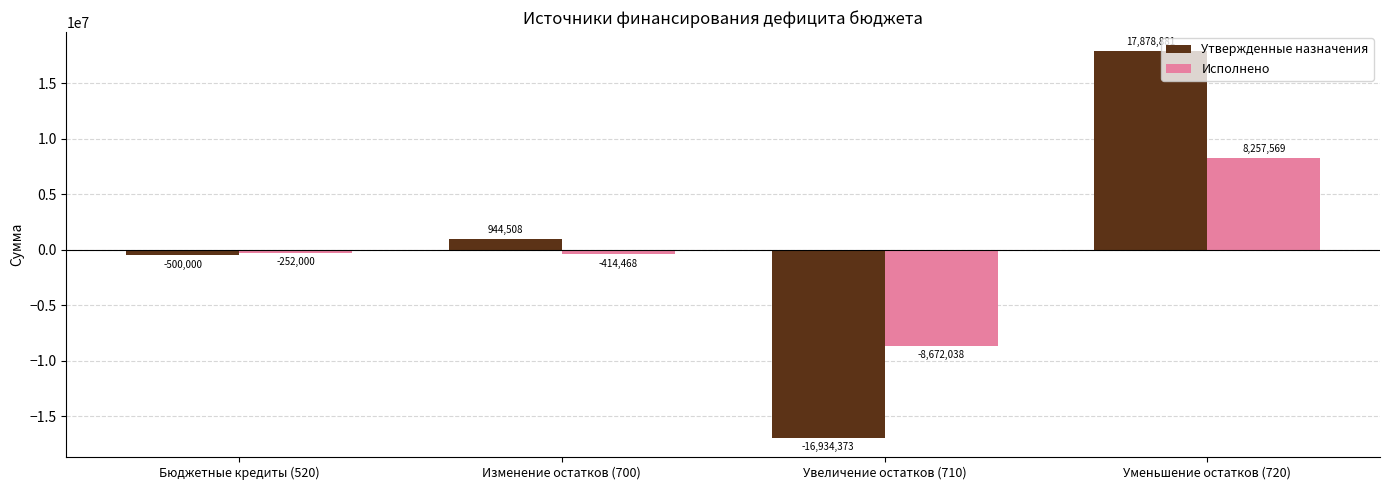

What is the lowest value of the Утвержденные назначения series?

-16934373.0